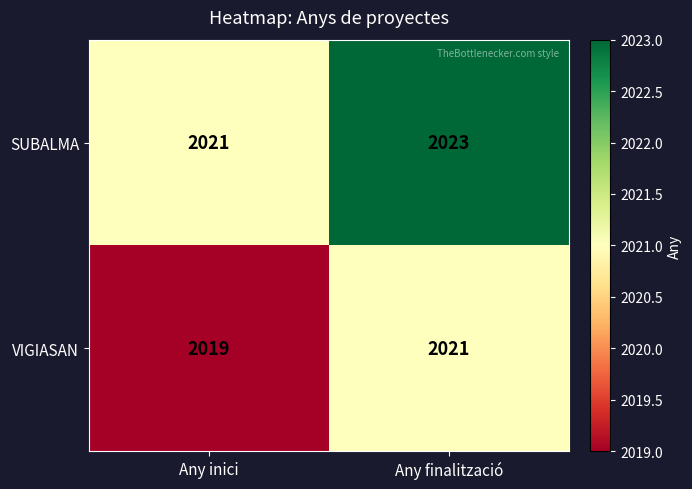

Rank the series by their maximum value, from highest to lowest.

SUBALMA, VIGIASAN